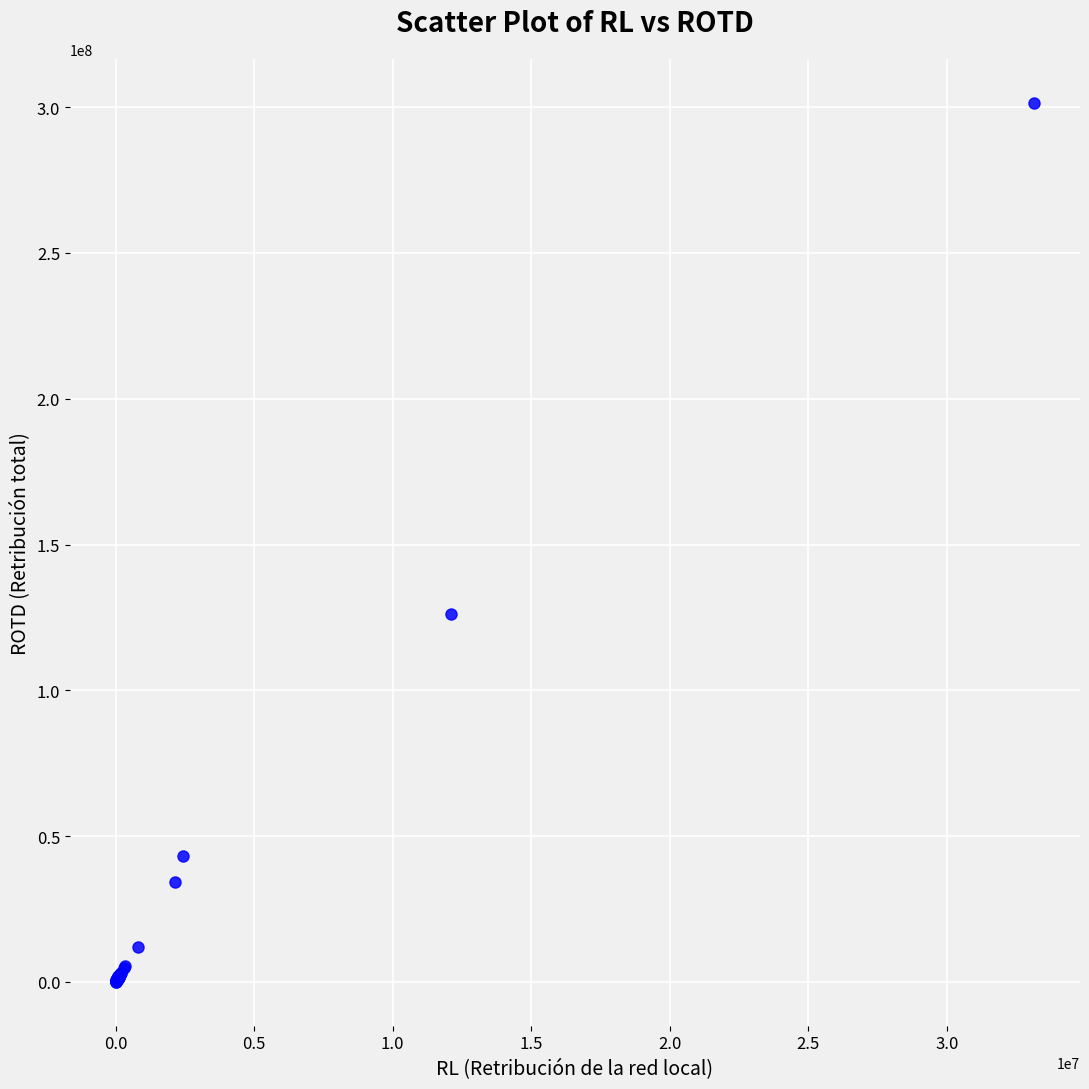

What Y value in the scatter plot is closest to 150799553?

126329522.2